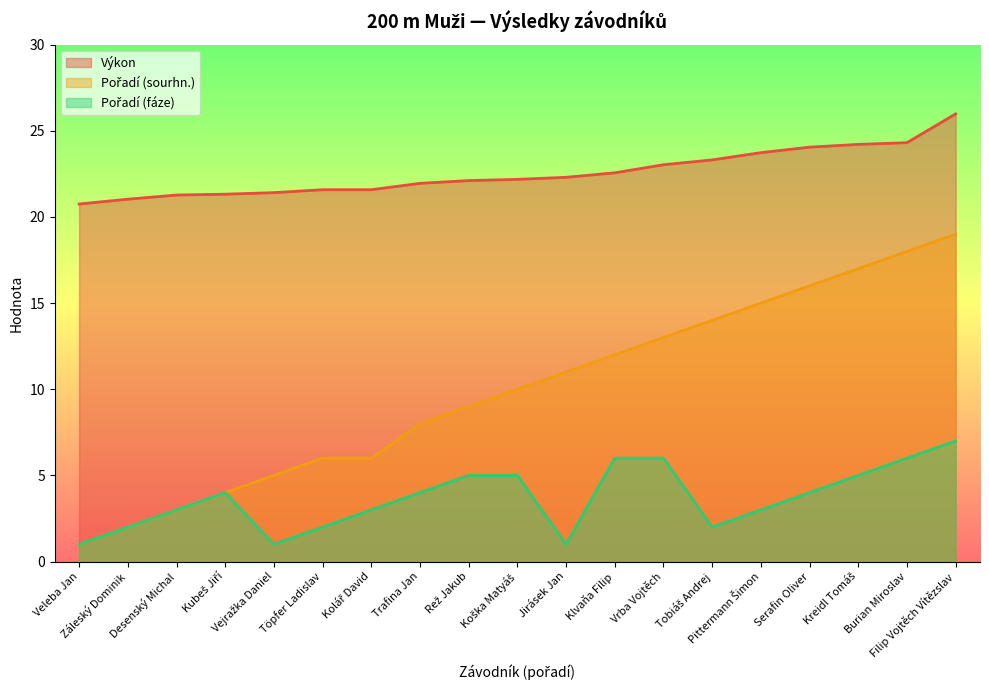

Reading right to left, list all the values displayed in this chart.

Výkon: 26.0	24.3	24.2	24.1	23.7	23.3	23.0	22.6	22.3	22.2	22.1	21.9	21.6	21.6	21.4	21.3	21.3	21.0	20.8
Pořadí (sourhn.): 19.0	18.0	17.0	16.0	15.0	14.0	13.0	12.0	11.0	10.0	9.0	8.0	6.0	6.0	5.0	4.0	3.0	2.0	1.0
Pořadí (fáze): 7.0	6.0	5.0	4.0	3.0	2.0	6.0	6.0	1.0	5.0	5.0	4.0	3.0	2.0	1.0	4.0	3.0	2.0	1.0